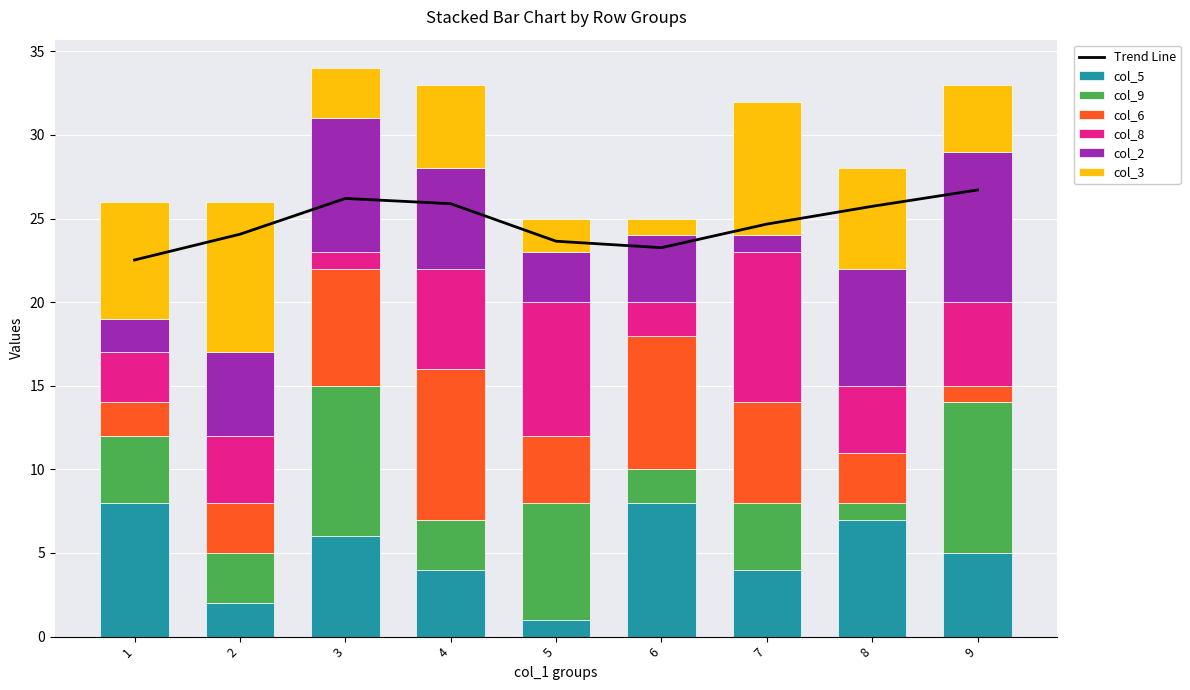

Reading left to right, transcribe all the data shown in this chart.

col_5: 8	2	6	4	1	8	4	7	5
col_9: 4	3	9	3	7	2	4	1	9
col_6: 2	3	7	9	4	8	6	3	1
col_8: 3	4	1	6	8	2	9	4	5
col_2: 2	5	8	6	3	4	1	7	9
col_3: 7	9	3	5	2	1	8	6	4